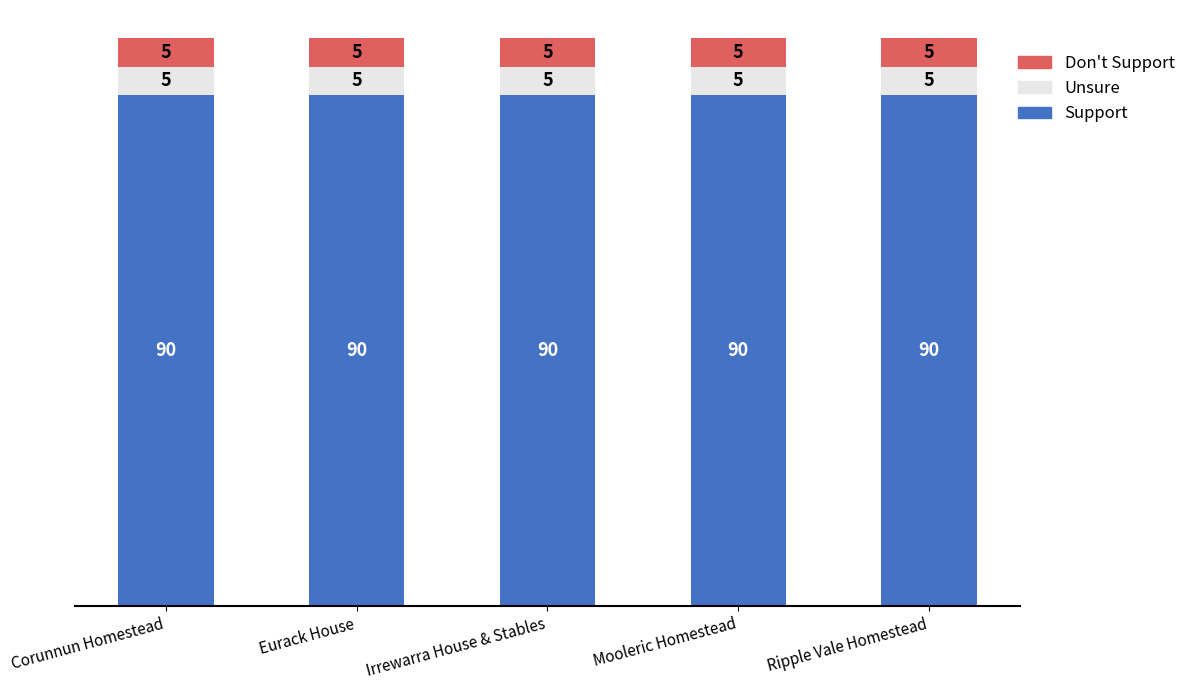

What is the minimum value for Support?

90